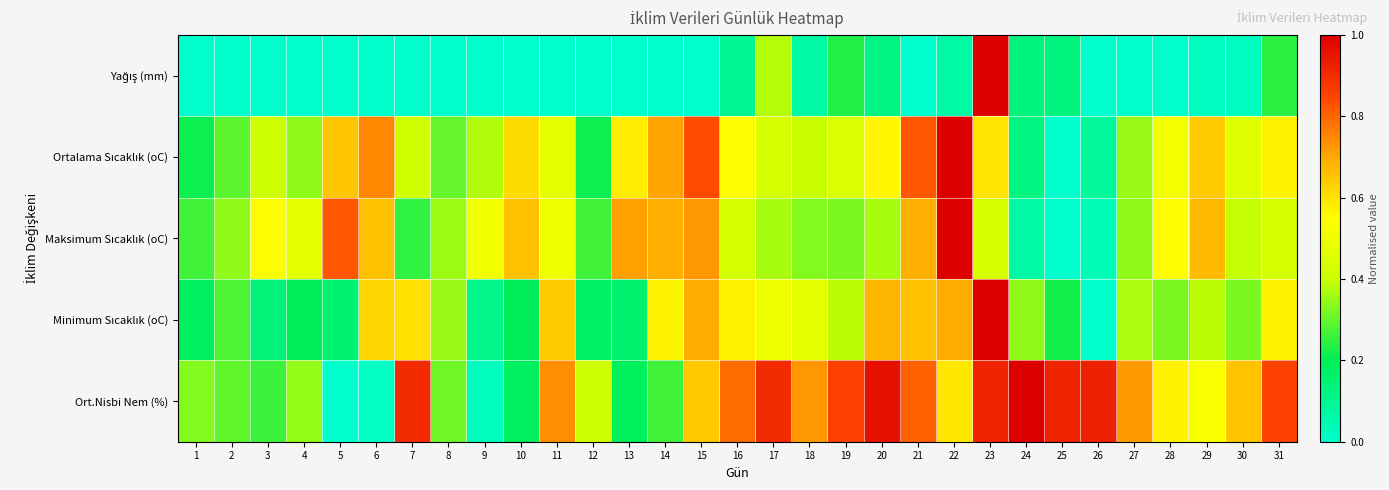

Between 9 and 19, which is larger?

19